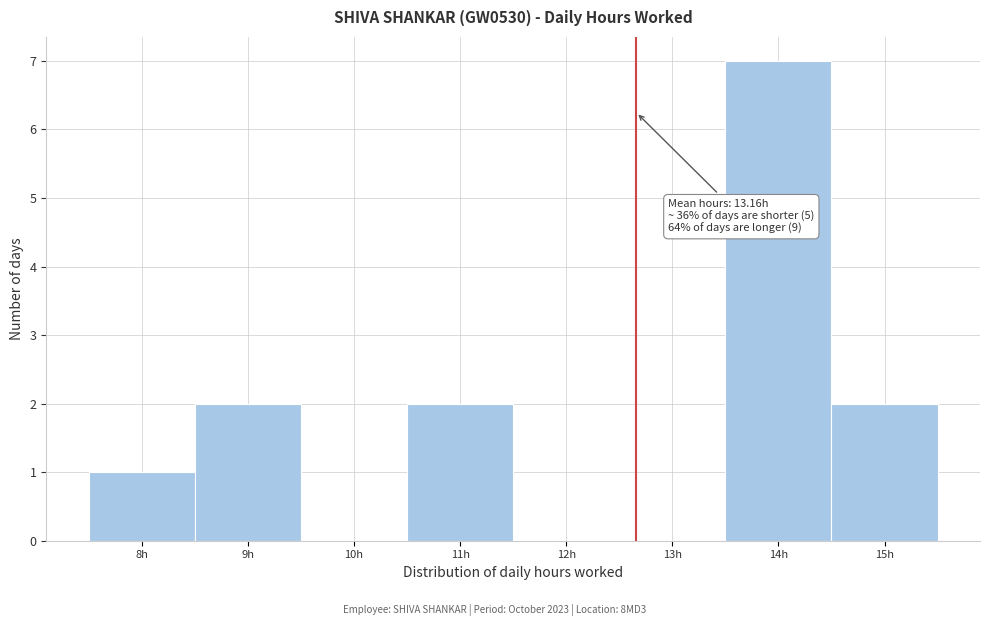

Reading right to left, extract all data points from this chart.

15h=2	14h=7	13h=0	12h=0	11h=2	10h=0	9h=2	8h=1